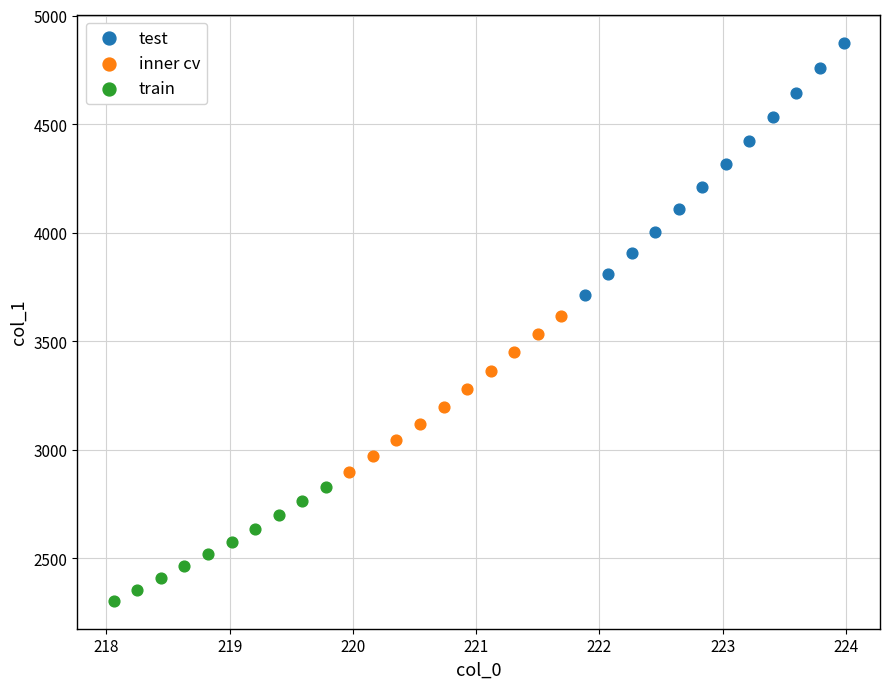

Which series reaches the maximum Y coordinate?

test